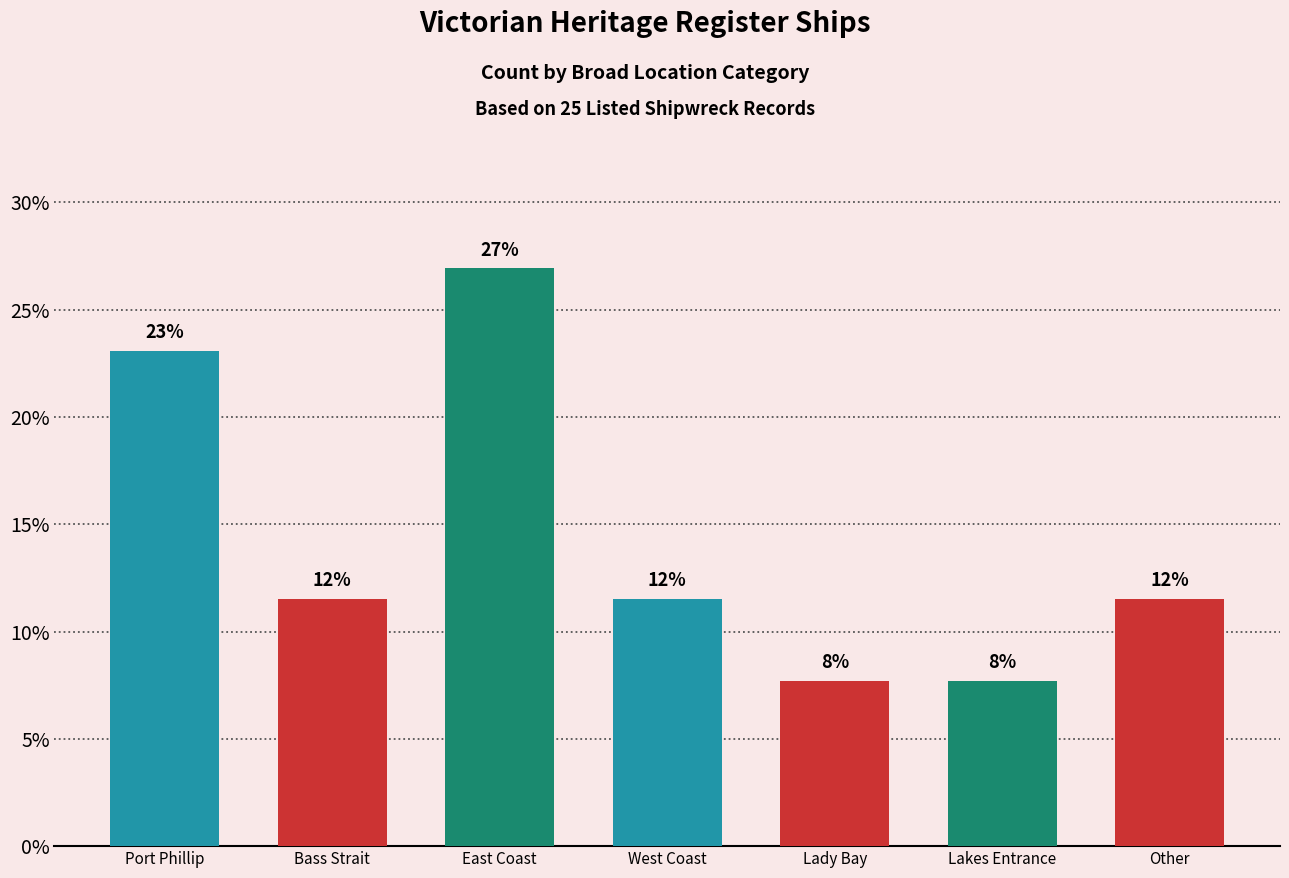

What is the label of the 2nd bar from the right?

Lakes Entrance